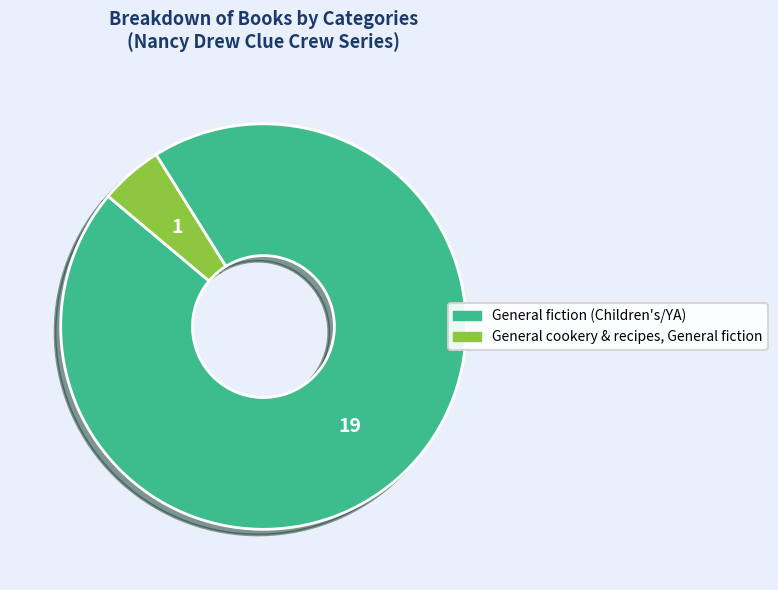

Is there any slice that represents more than half of the pie?

Yes